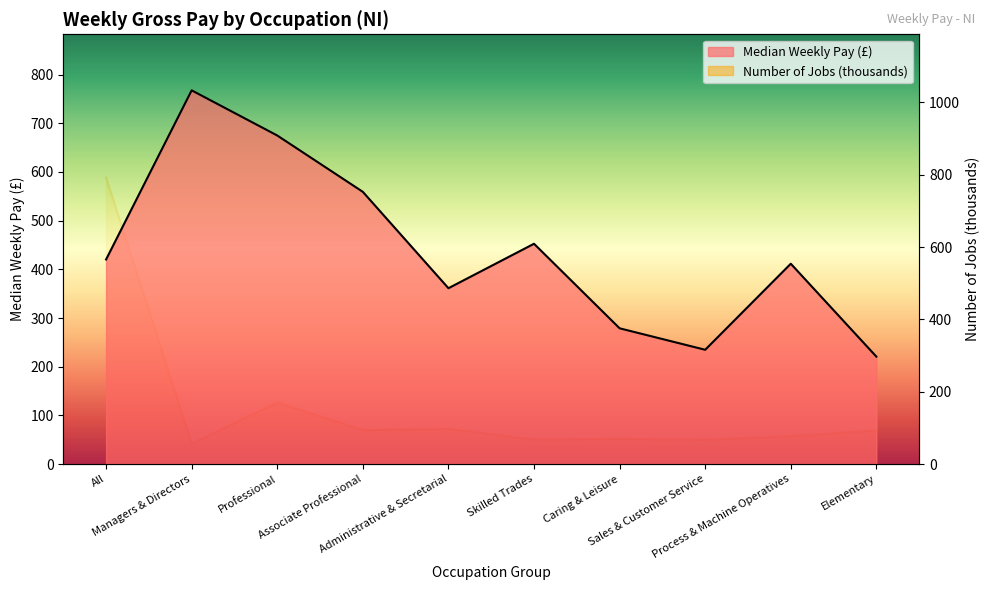

Where does the Number of Jobs (thousands) series first go above 93?

All